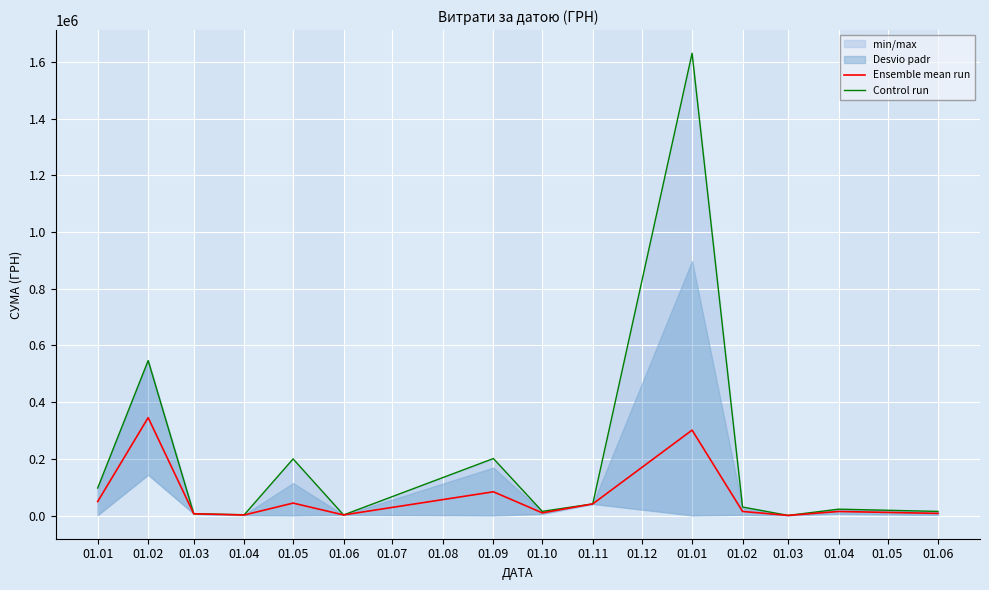

What is the highest value of the Control run series?

1630974.5